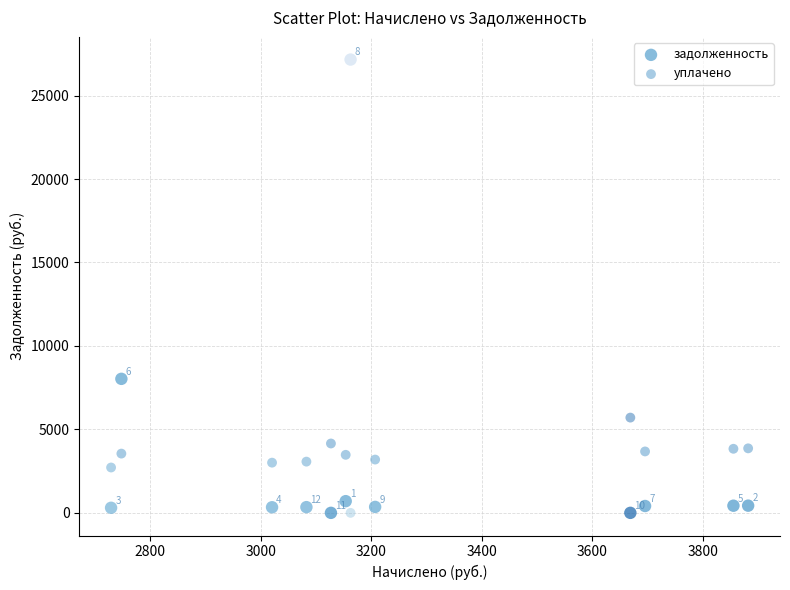

Which series contains the highest Y value?

задолженность